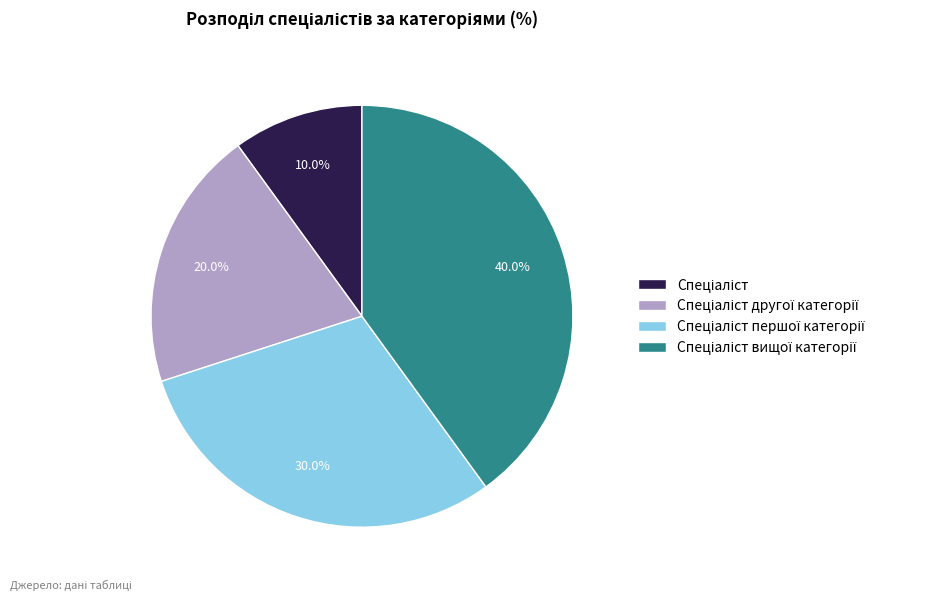

Is there a majority slice in this chart?

No